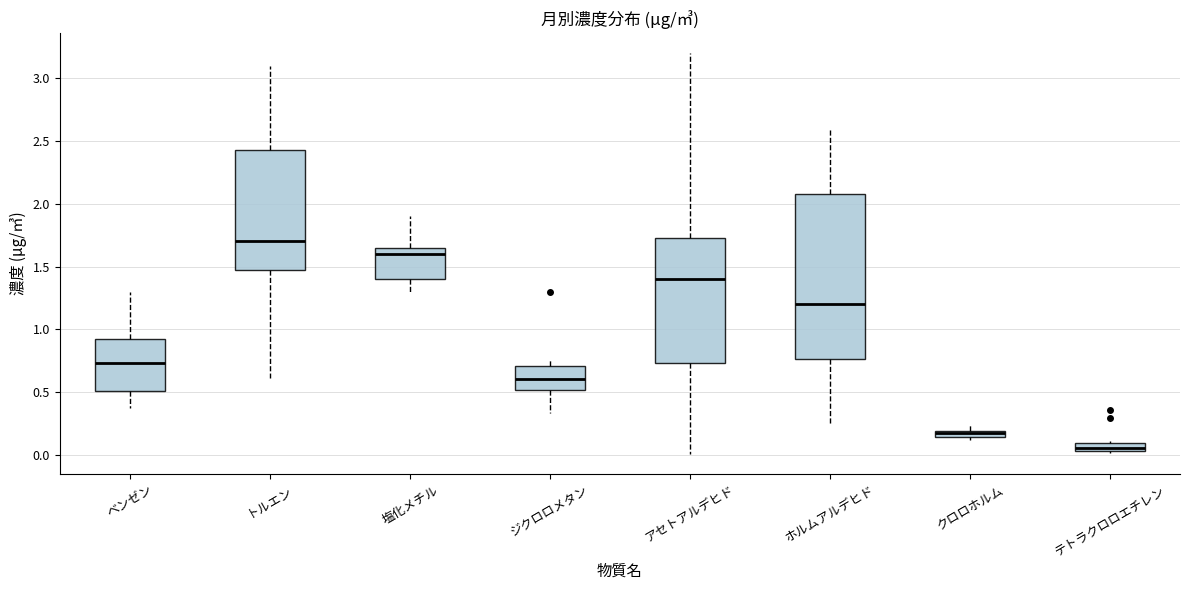

Where does the lower whisker of the box for ベンゼン end on the y-axis? The values are not printed on the chart, so give them approximately, as read against the axis.

0.35